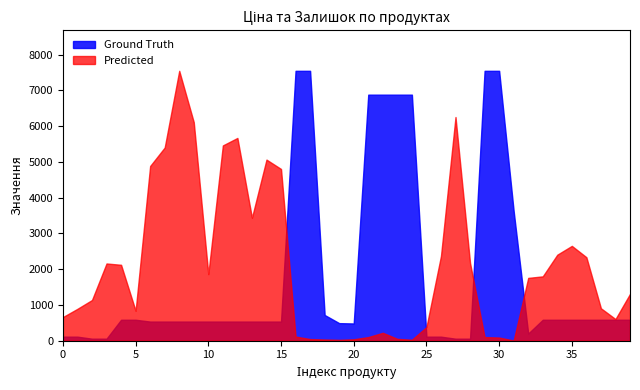

True or false: Ground Truth has a value of 33.1 at 2.

False